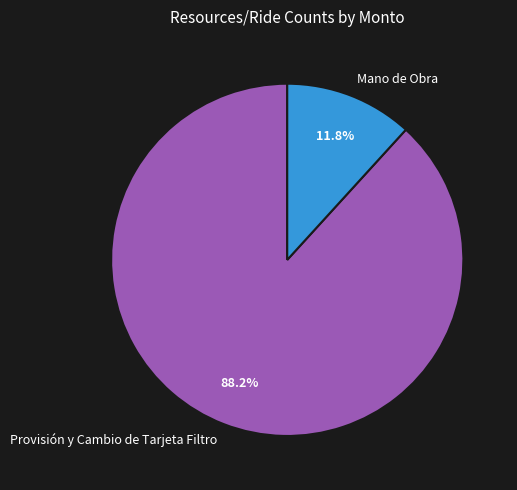

Which slice is the largest?

Provisión y Cambio de Tarjeta Filtro